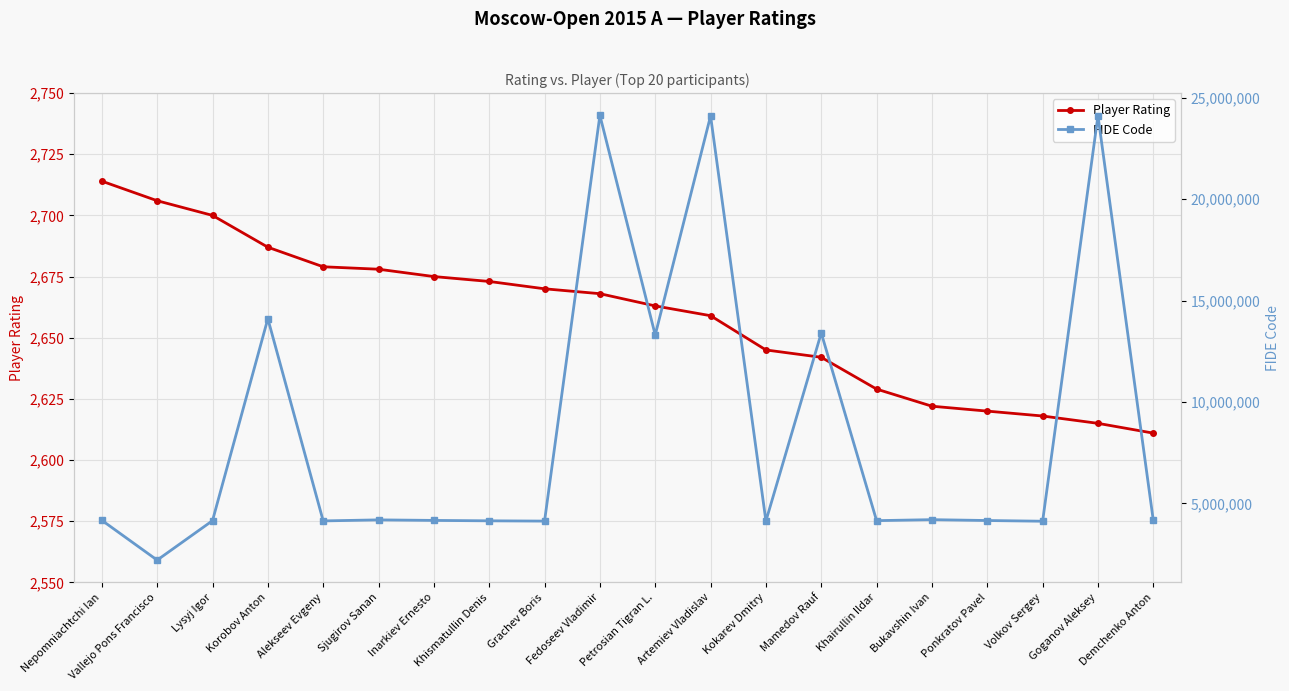

At which category is the sum across all series the highest?

Fedoseev Vladimir